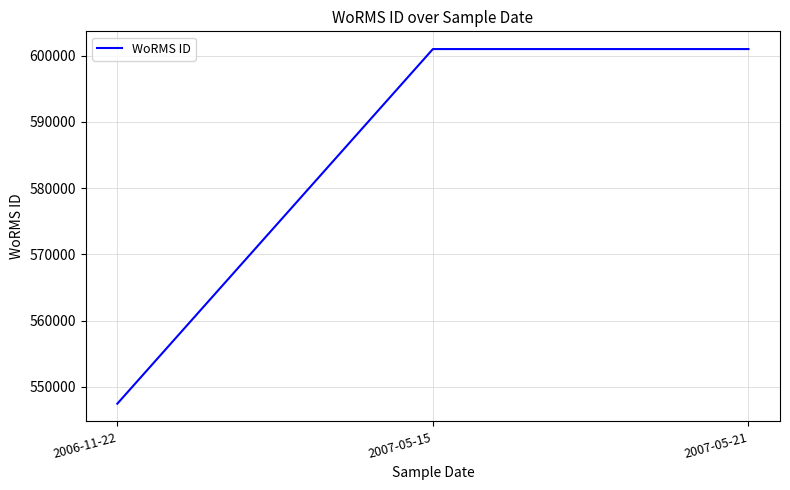

Reading left to right, list all the values displayed in this chart.

547449	600979	600979